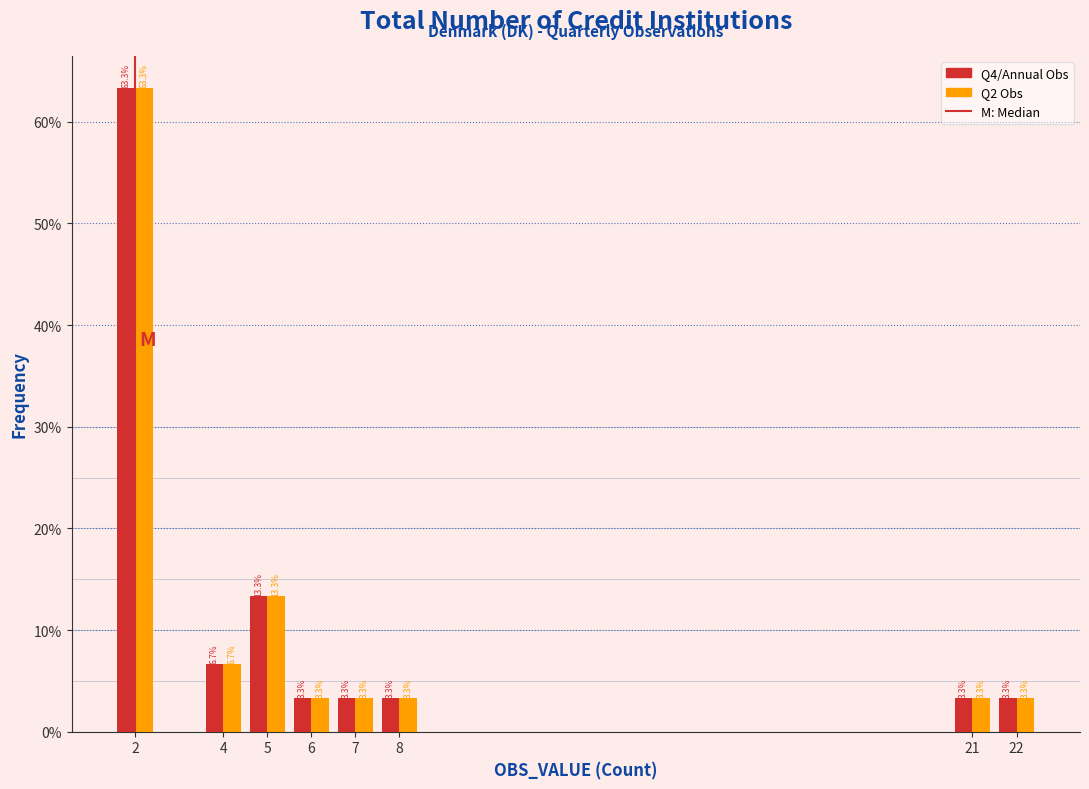

What is the minimum value shown in the chart?

3.3